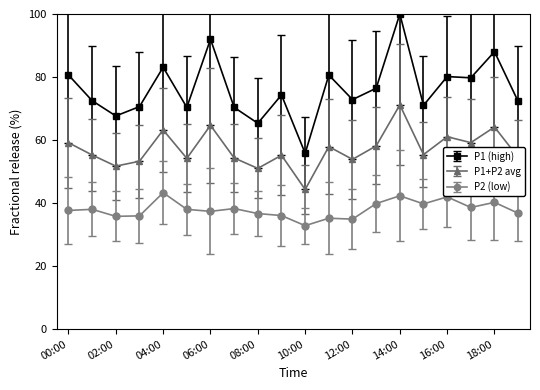

True or false: P1+P2 avg and P2 (low) cross at least once.

False